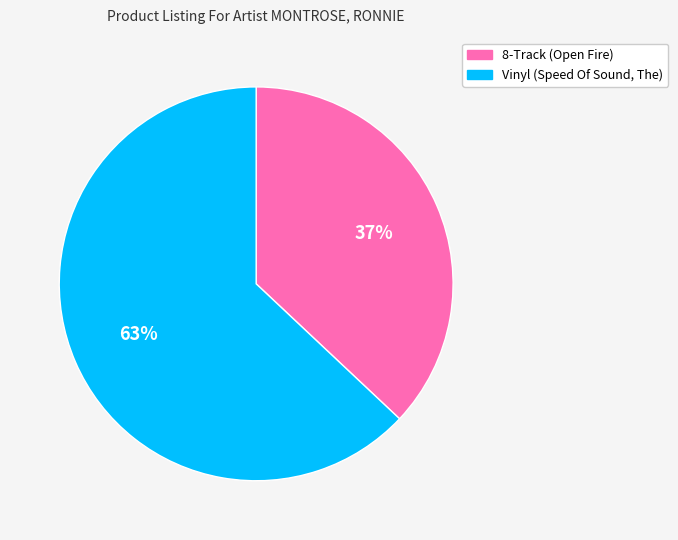

To the nearest percent, what is the combined percentage of 8-Track (Open Fire) and Vinyl (Speed Of Sound, The)?

100%